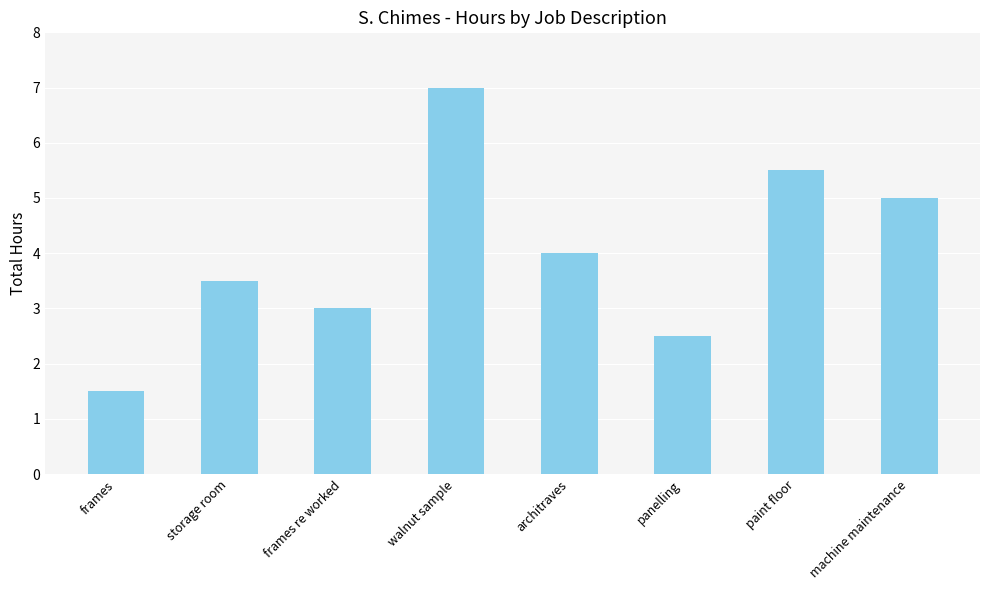

Rank the categories by value from lowest to highest.

frames, panelling, frames re worked, storage room, architraves, machine maintenance, paint floor, walnut sample